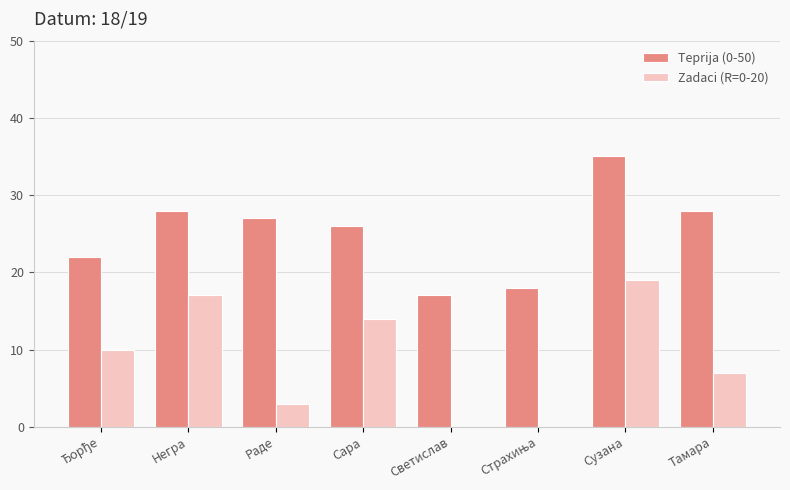

How many series are shown in this chart?

2